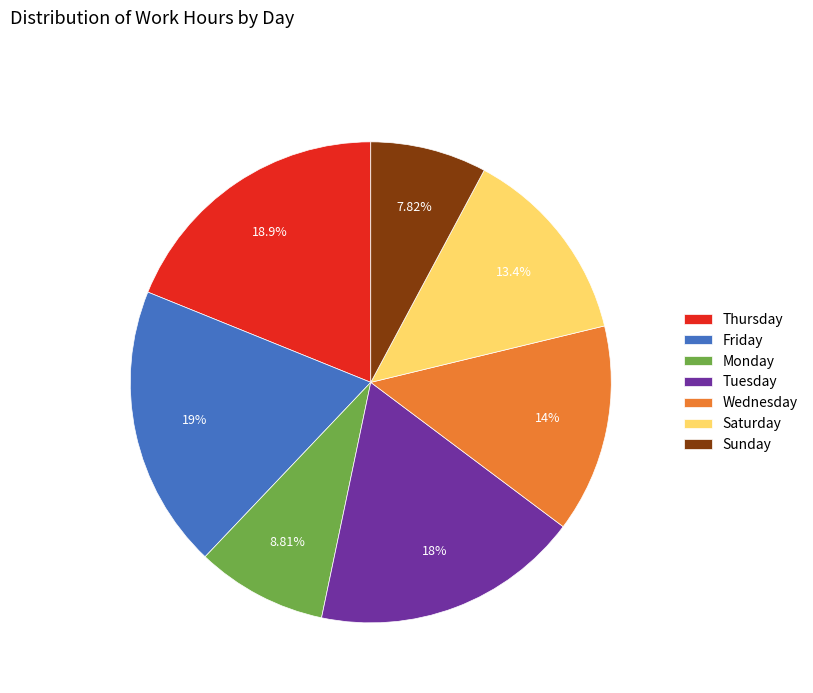

Which has a higher value, Saturday or Friday?

Friday